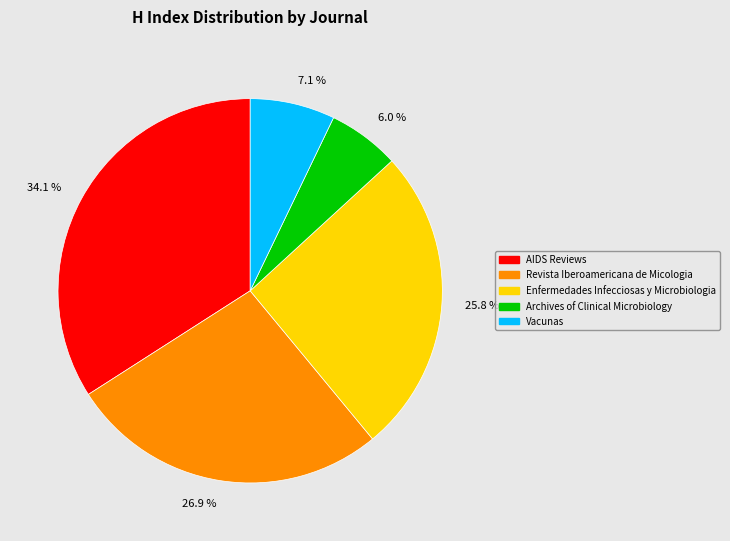

Between 6.0 % and 34.1 %, which is larger?

34.1 %